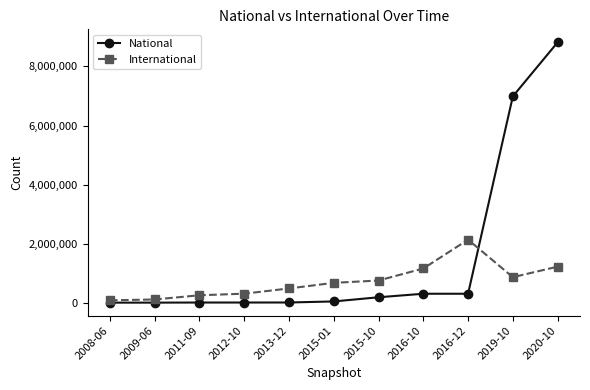

What is the maximum value shown in the chart?

8809770